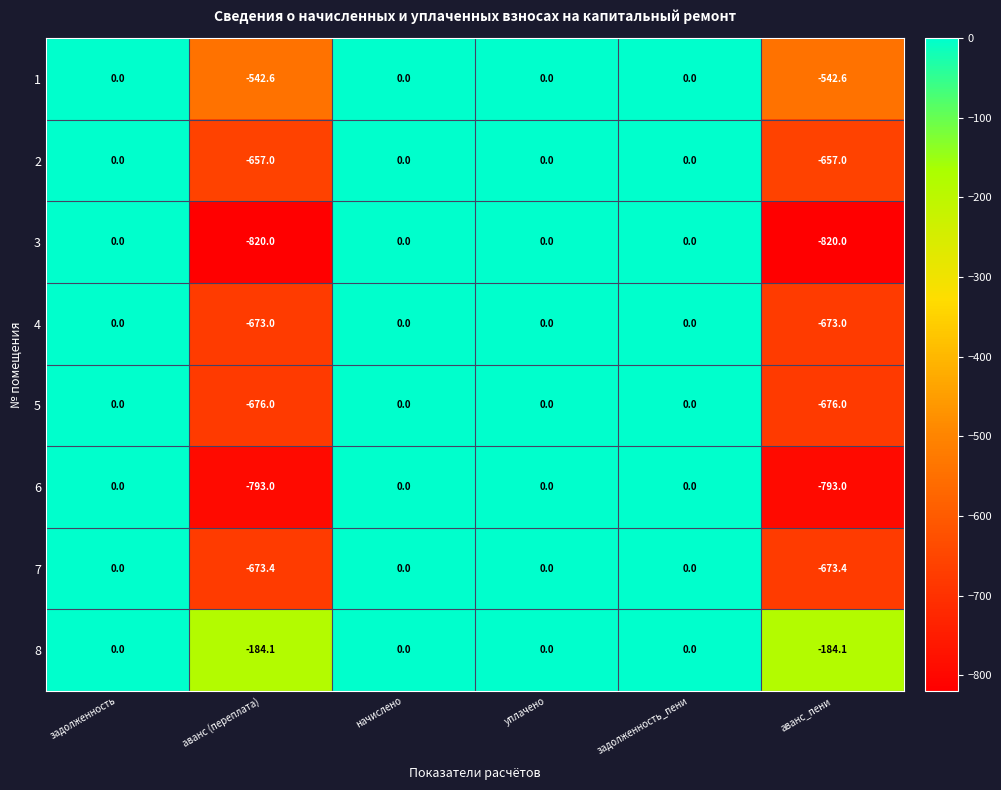

What is the total value across all series at аванс (переплата)?

-5019.1